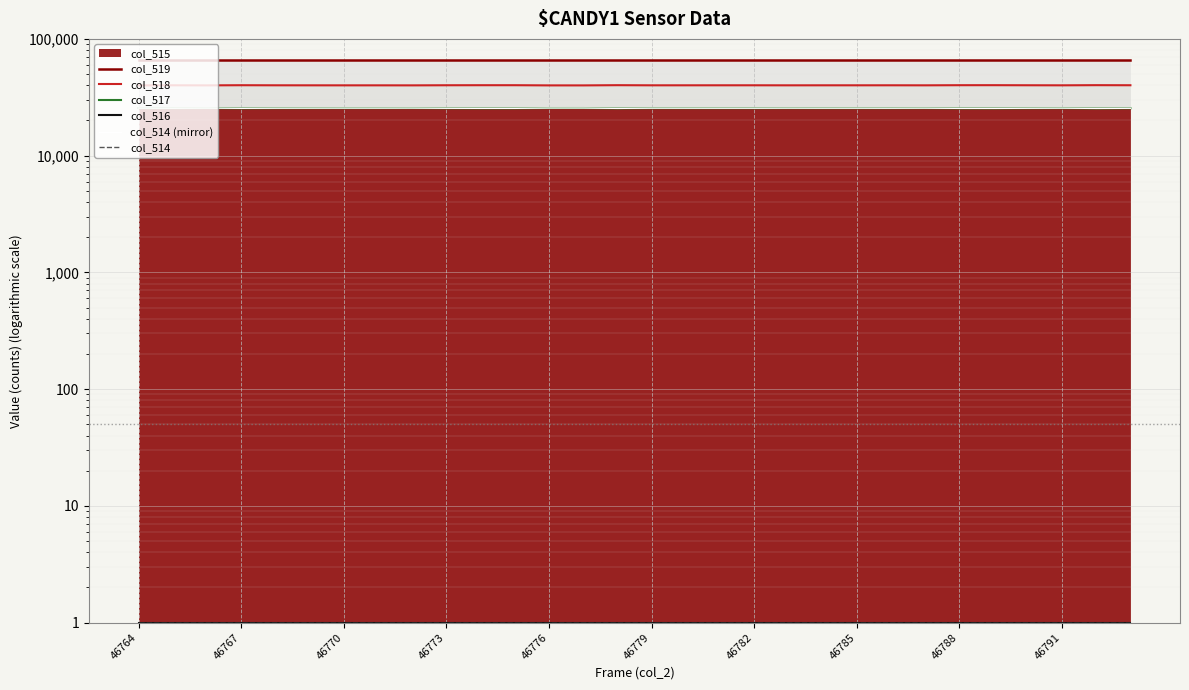

At which category is the sum across all series the highest?

13